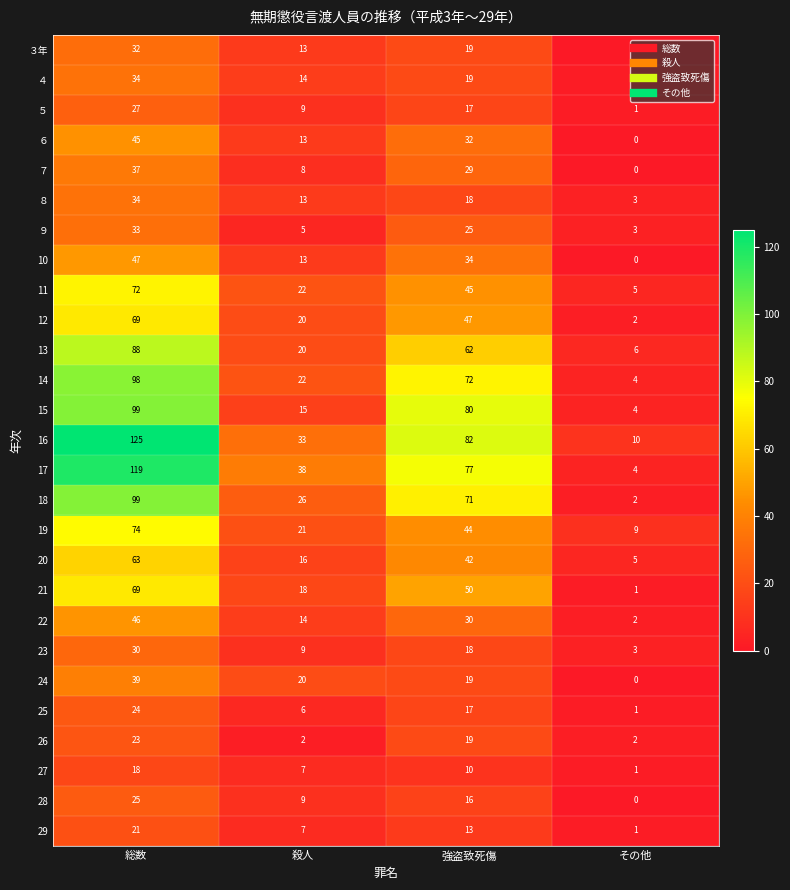

List the labels in order of ３年 value, smallest first.

その他, 殺人, 強盗致死傷, 総数